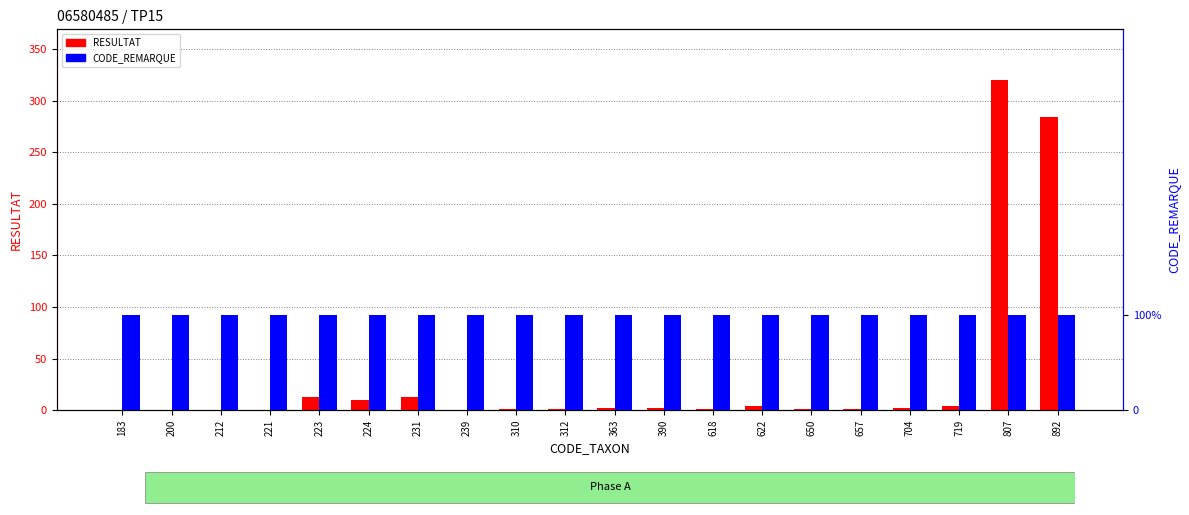

Reading left to right, what are all the values shown in this chart?

RESULTAT: 0	0	0	0	13	10	13	0	1	1	2	2	1	4	1	1	2	4	320	284
CODE_REMARQUE: 1	1	1	1	1	1	1	1	1	1	1	1	1	1	1	1	1	1	1	1